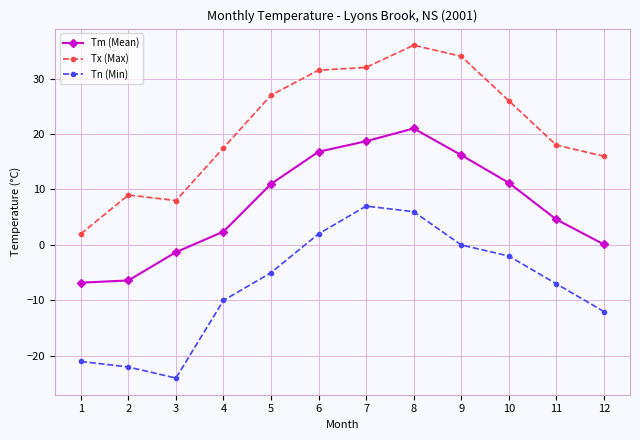

Rank the series at 10 from lowest to highest value.

Tn (Min), Tm (Mean), Tx (Max)